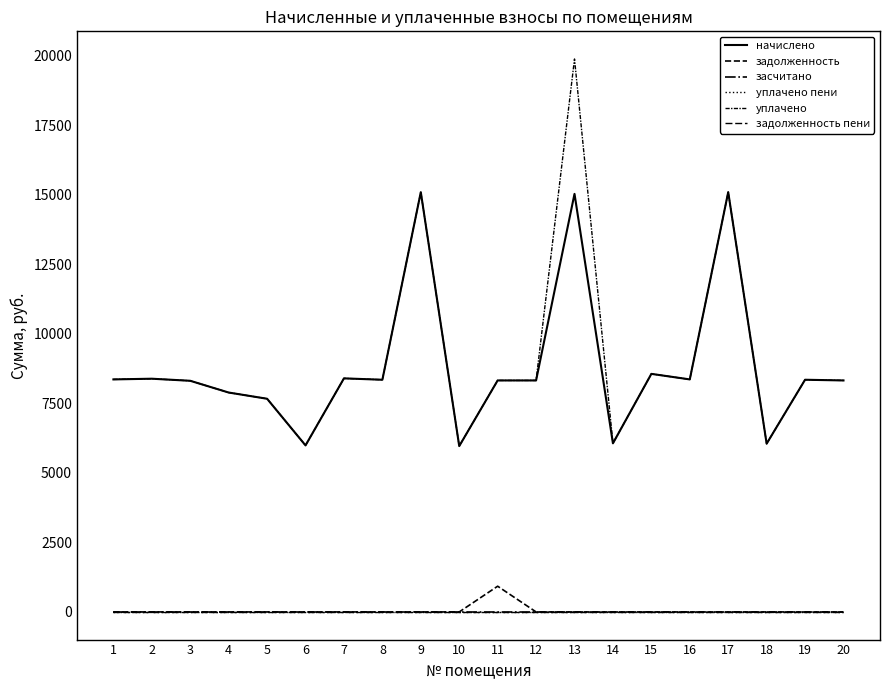

Which category has the lowest value in the уплачено series?

10